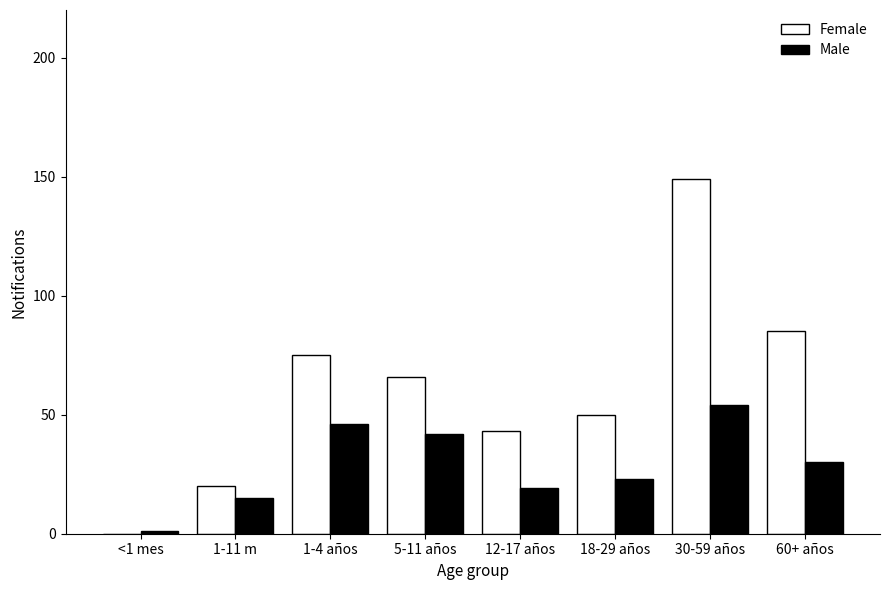

What is the sum of all Female values?

488